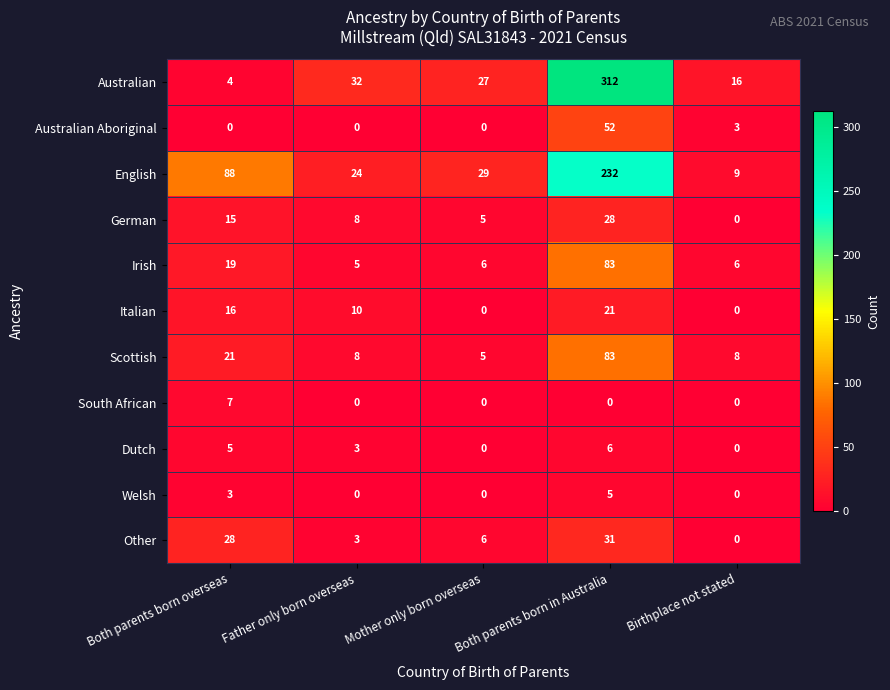

What is the difference between the Italian values at Both parents born in Australia and Mother only born overseas?

21